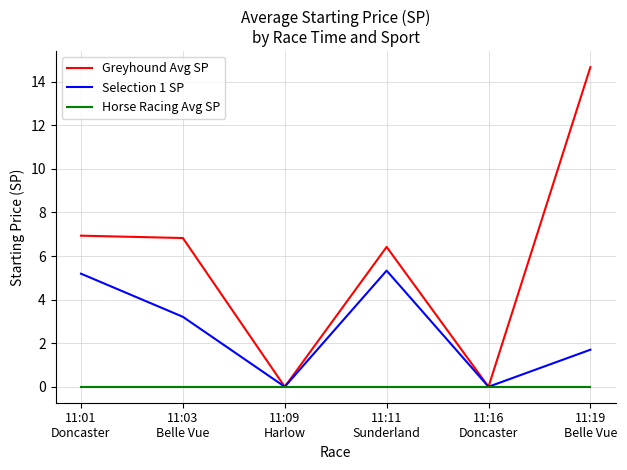

Does the chart have visible grid lines?

Yes